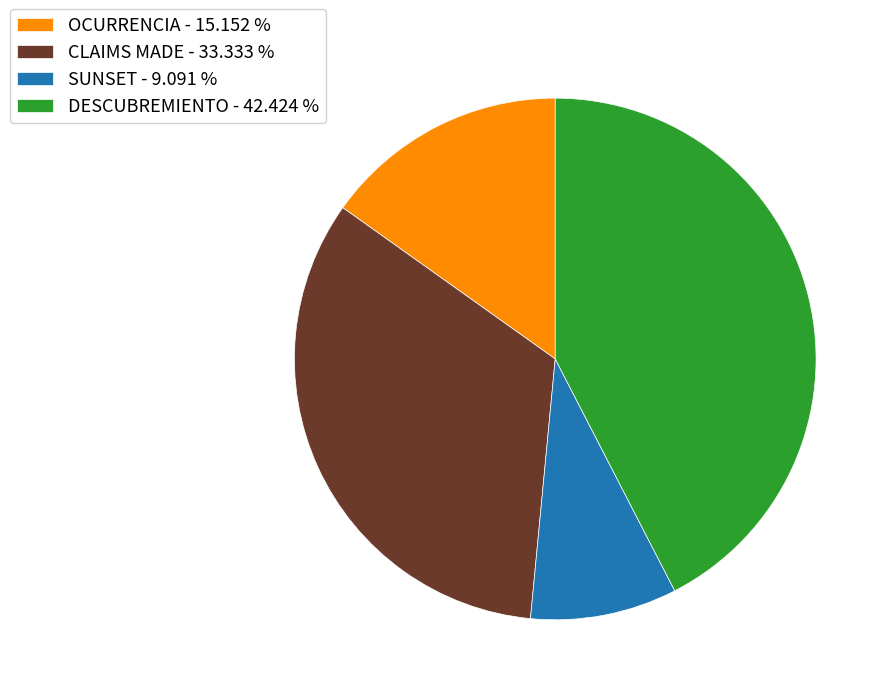

Which category has the biggest portion of the pie?

DESCUBREMIENTO